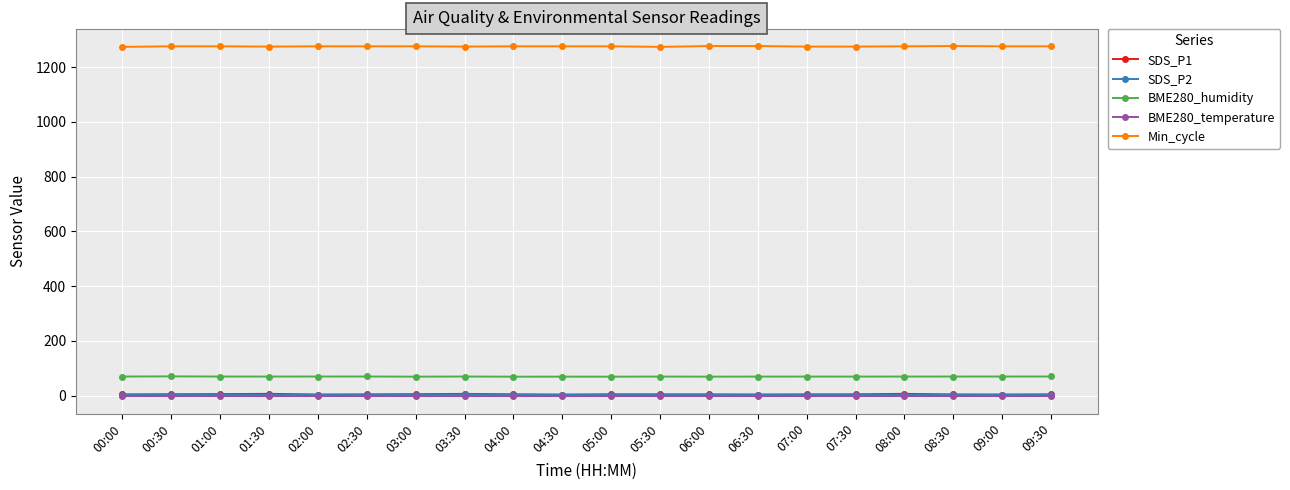

What is the value of the Min_cycle point at the 10th from the left?

1276.0